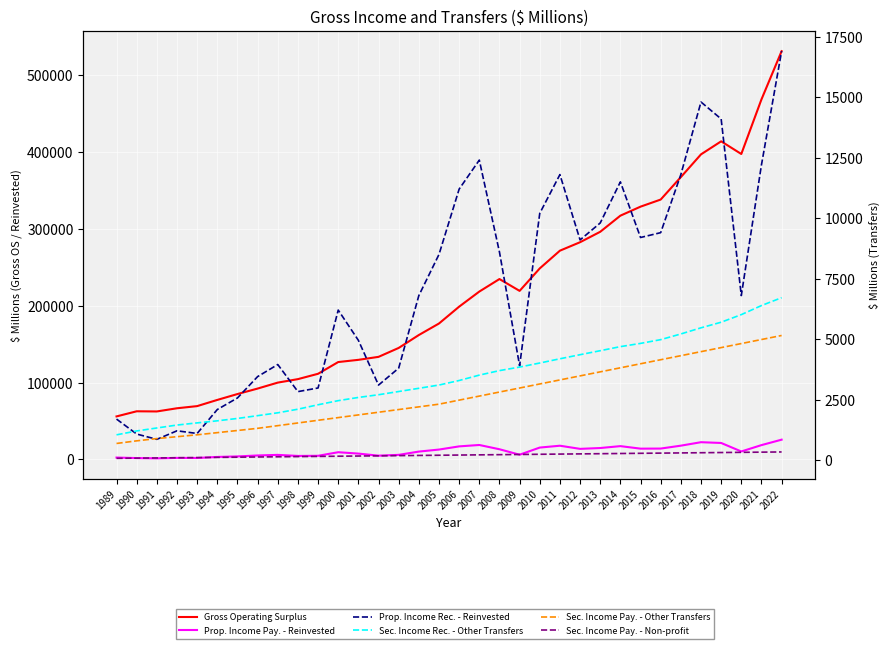

At which category does the chart reach its minimum across all series?

1989